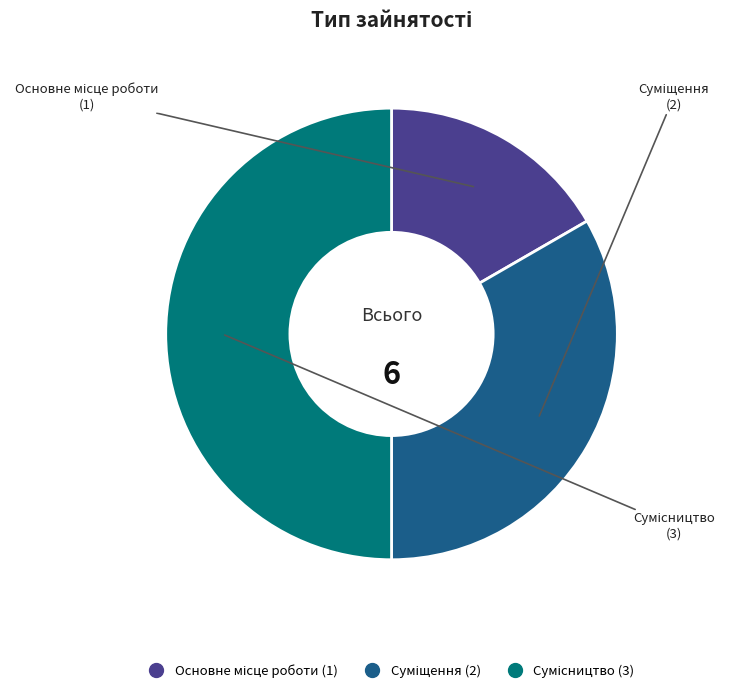

Rank the categories by value from lowest to highest.

Основне місце роботи, Суміщення, Сумісництво